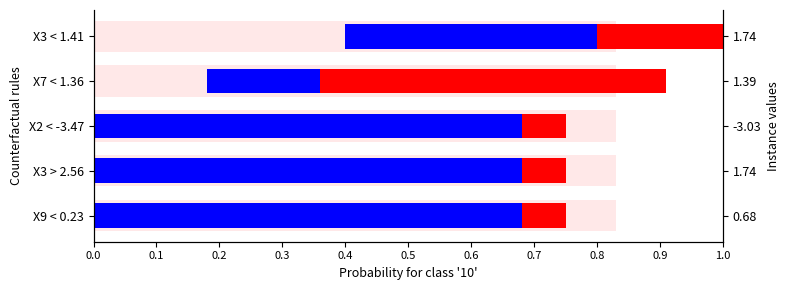

How many blue segment values are between 0 and 1?

5